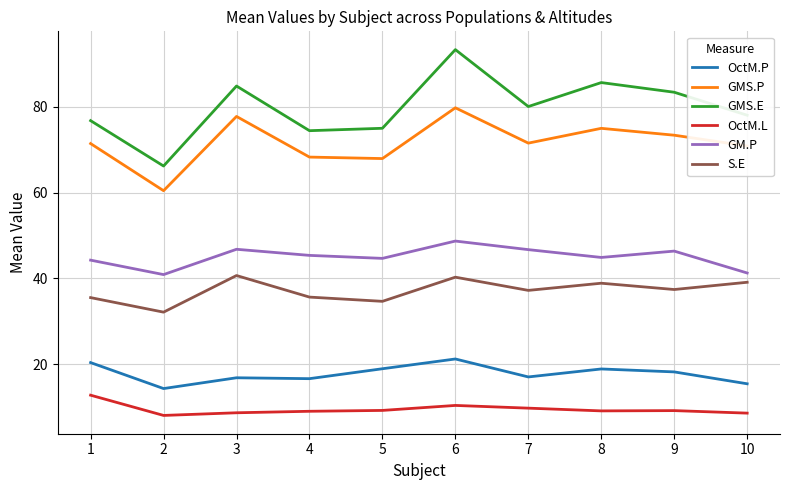

How many interior local peaks does the S.E series have?

3